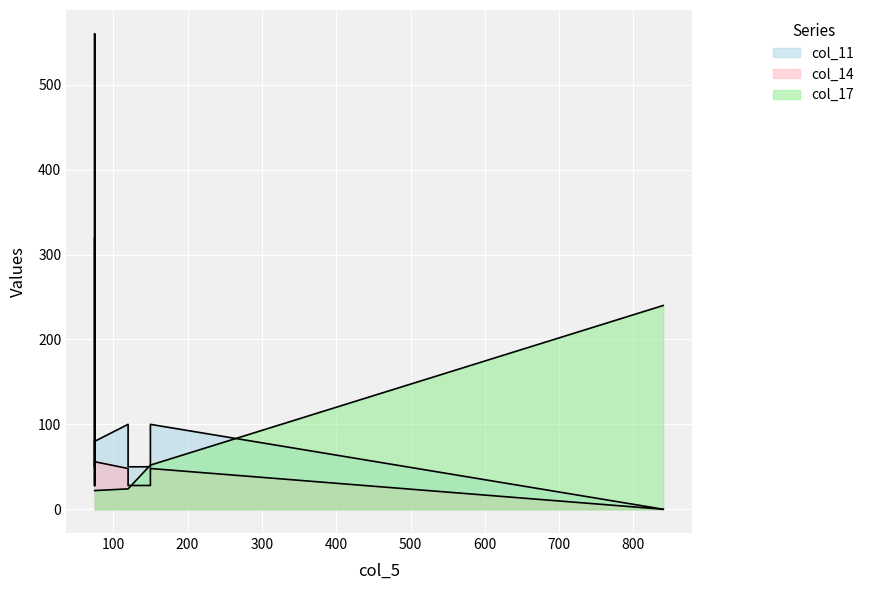

What are all the series names shown in the legend?

col_11, col_14, col_17